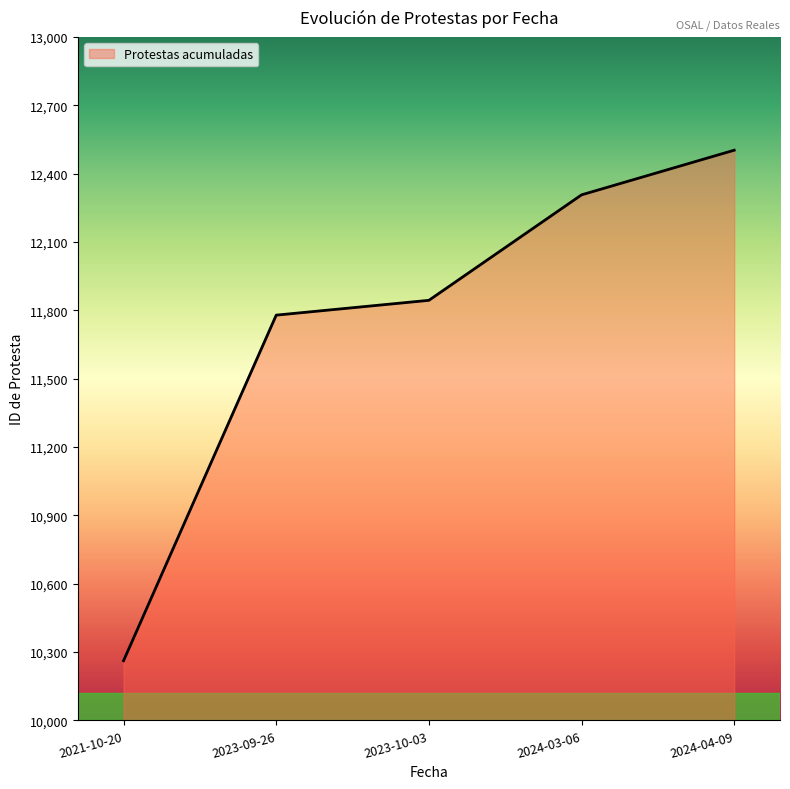

Read the value at 2024-04-09, to the nearest 100.

12500